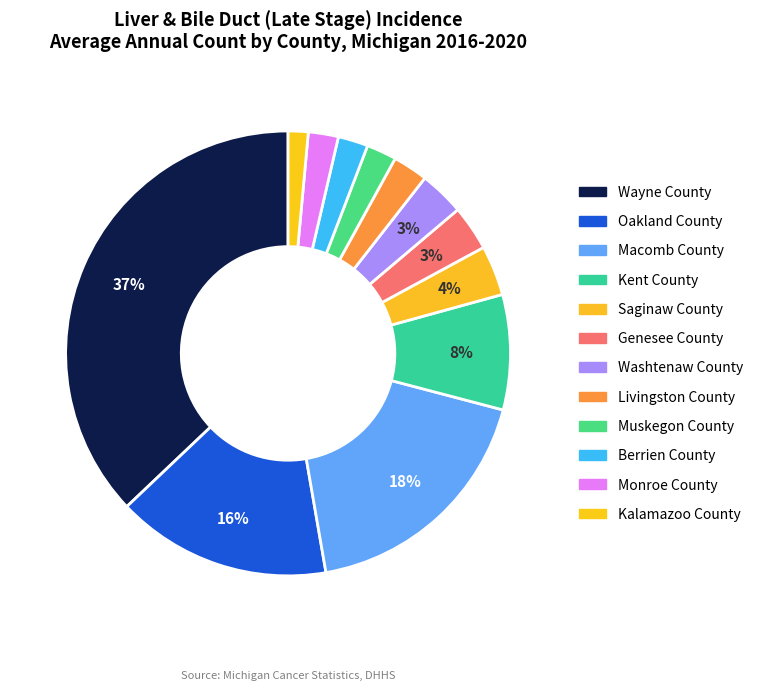

Count the number of slices in the pie.

12